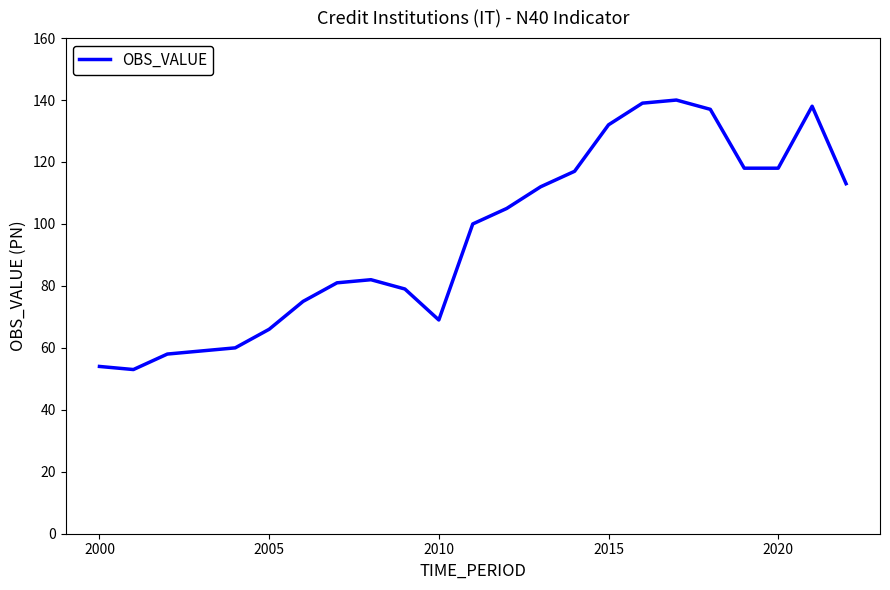

What is the minimum value shown in the chart?

53